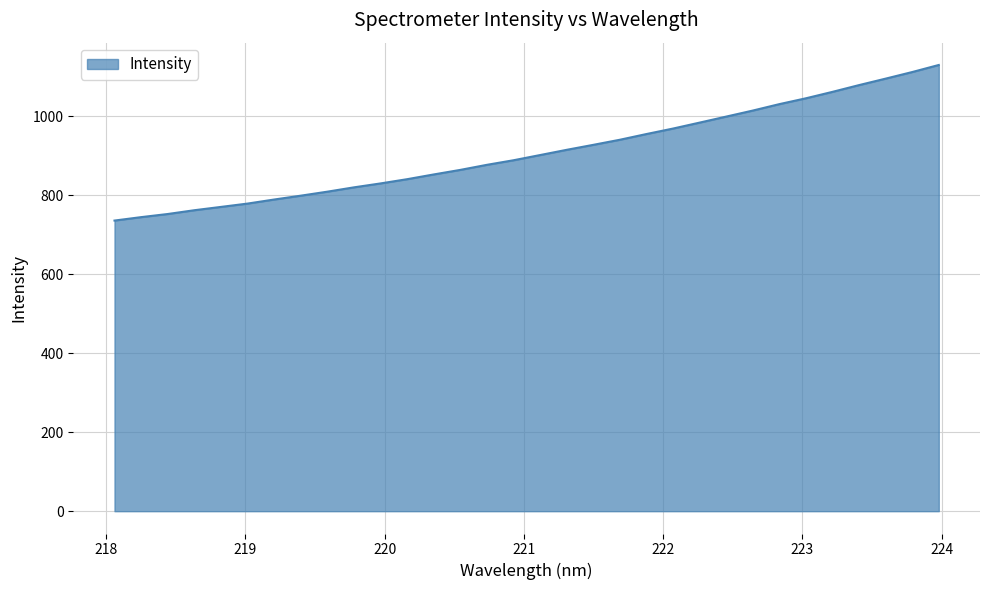

Count the number of categories in the chart.

32